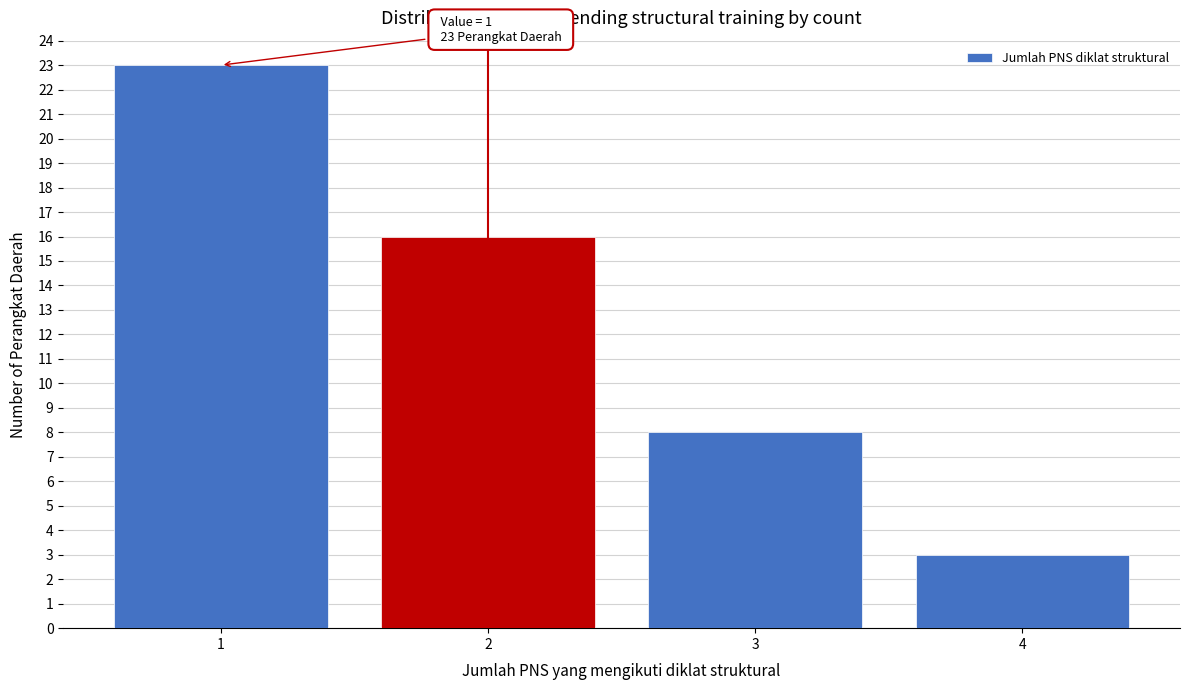

Reading right to left, extract all data points from this chart.

3	8	16	23